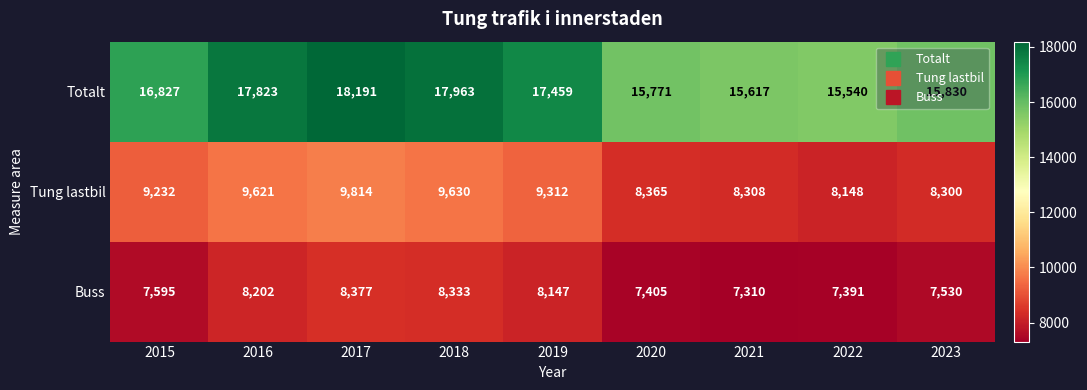

What value does the Tung lastbil series have at 2020?

8365